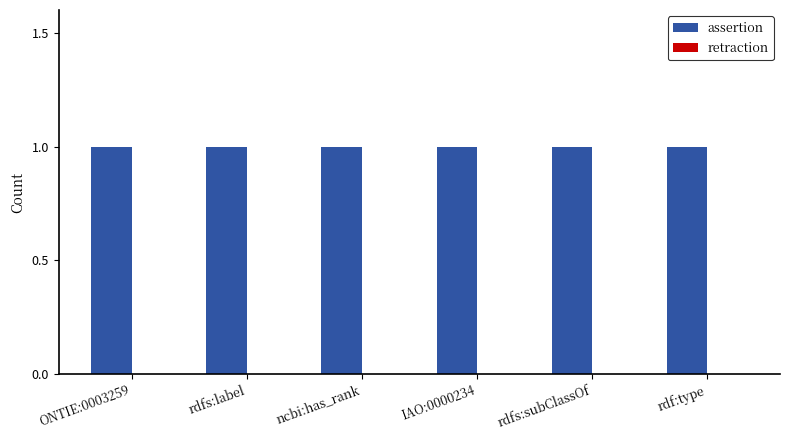

Where is retraction nearest to the value 0?

ONTIE:0003259